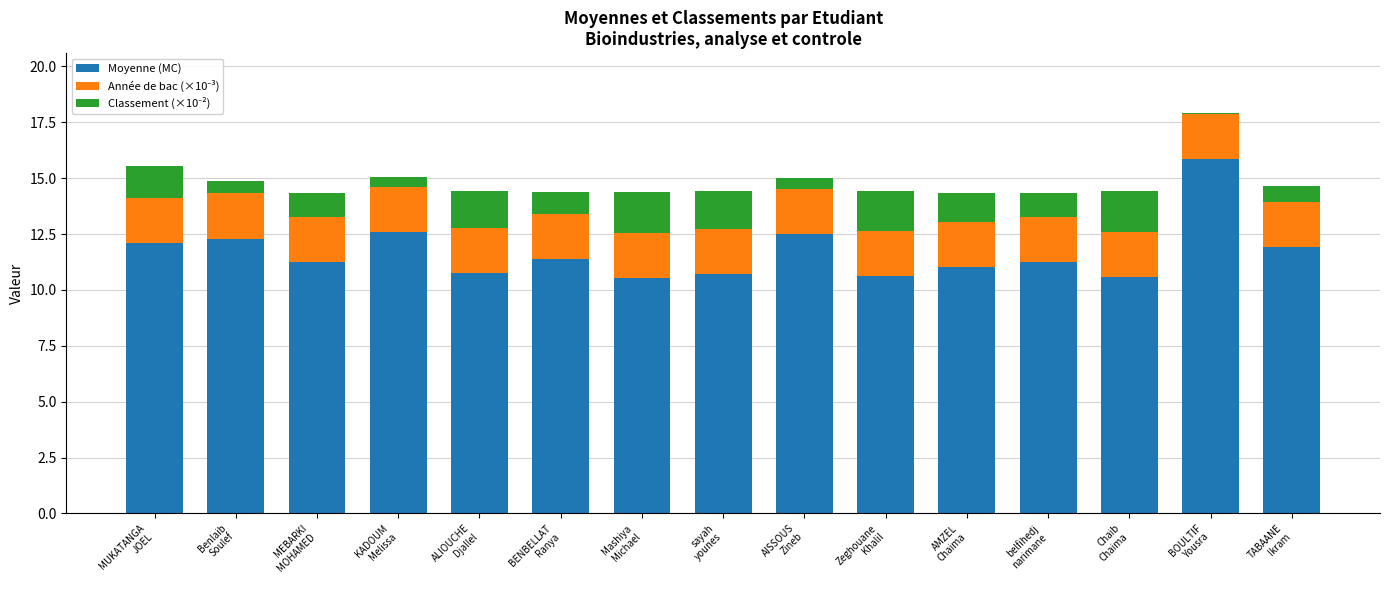

What is the maximum value for Moyenne (MC)?

15.9